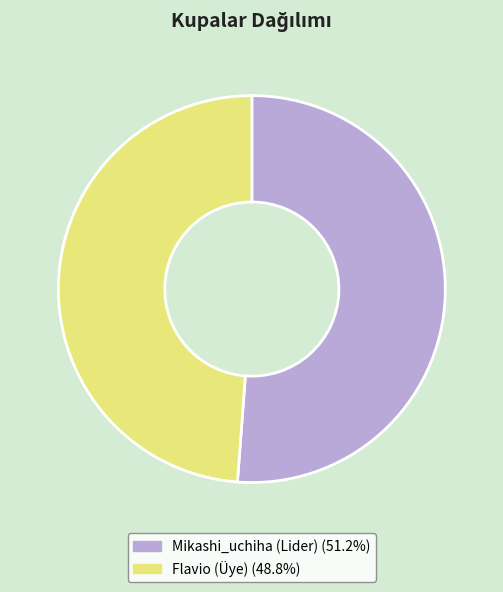

How many segments does this pie chart have?

2